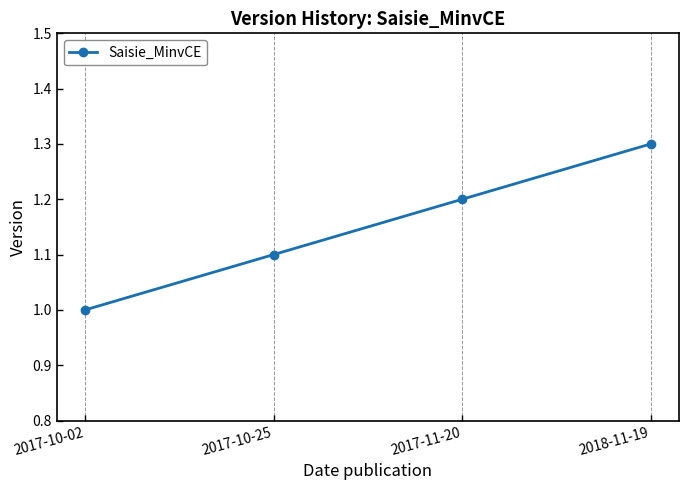

Rank the categories by value from highest to lowest.

2018-11-19, 2017-11-20, 2017-10-25, 2017-10-02